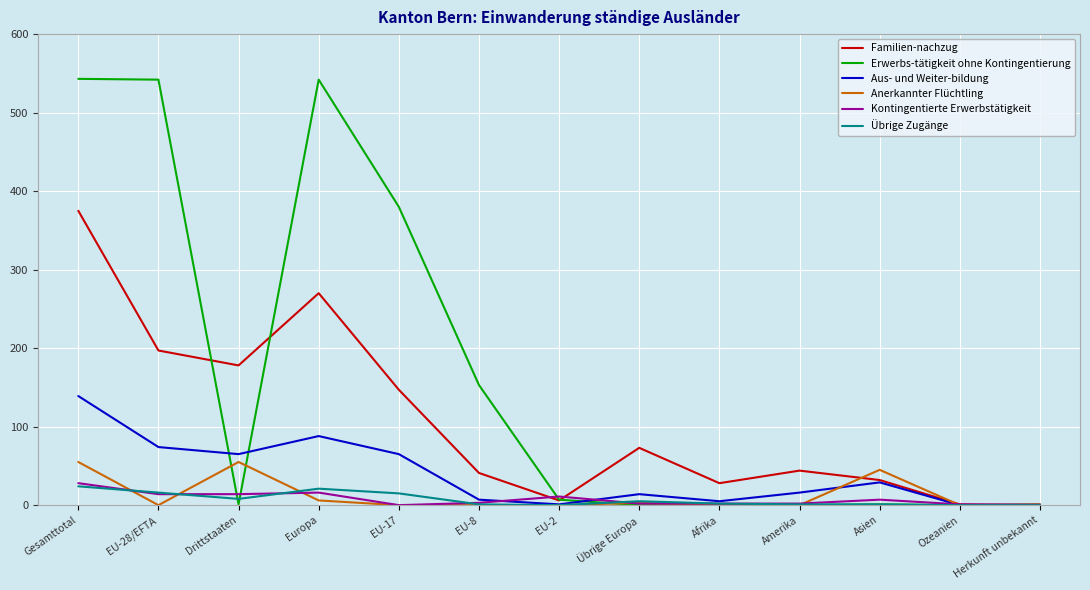

What is the spread (max minus min) of values at Asien?

44